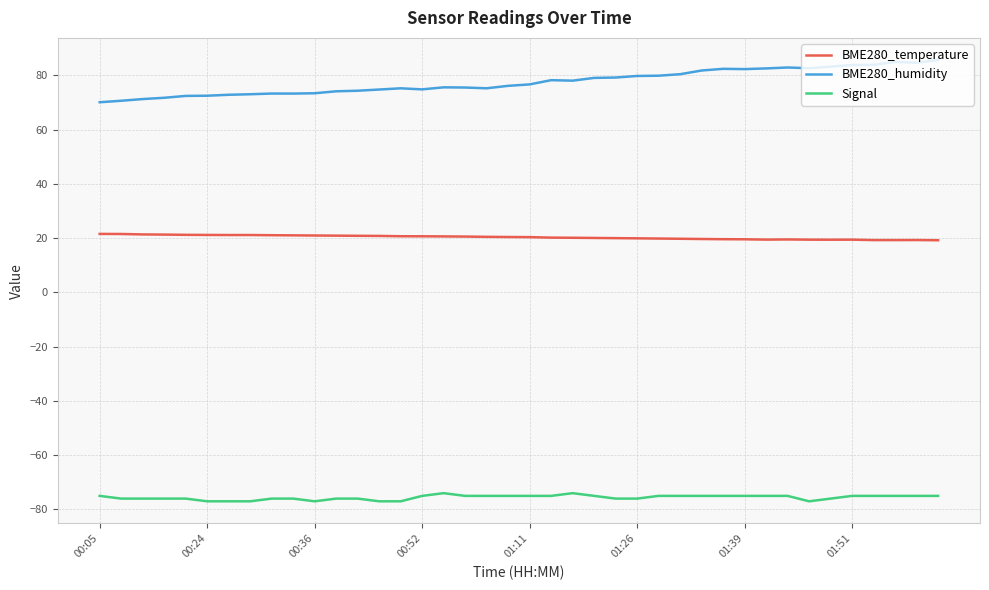

What is the maximum value for BME280_humidity?

85.7